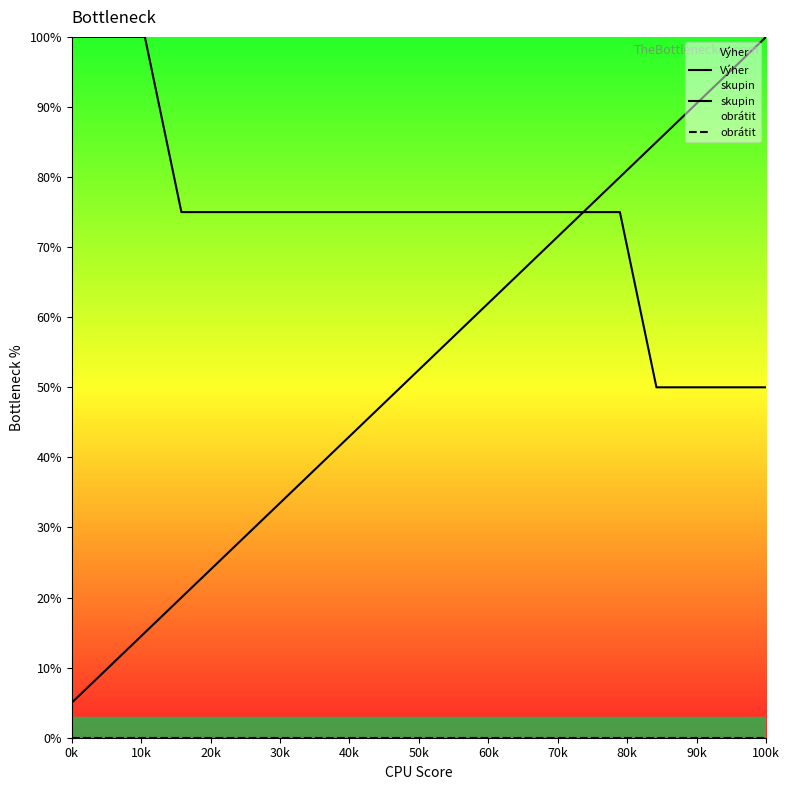

What are all the series names shown in the legend?

Výher, skupin, obrátit